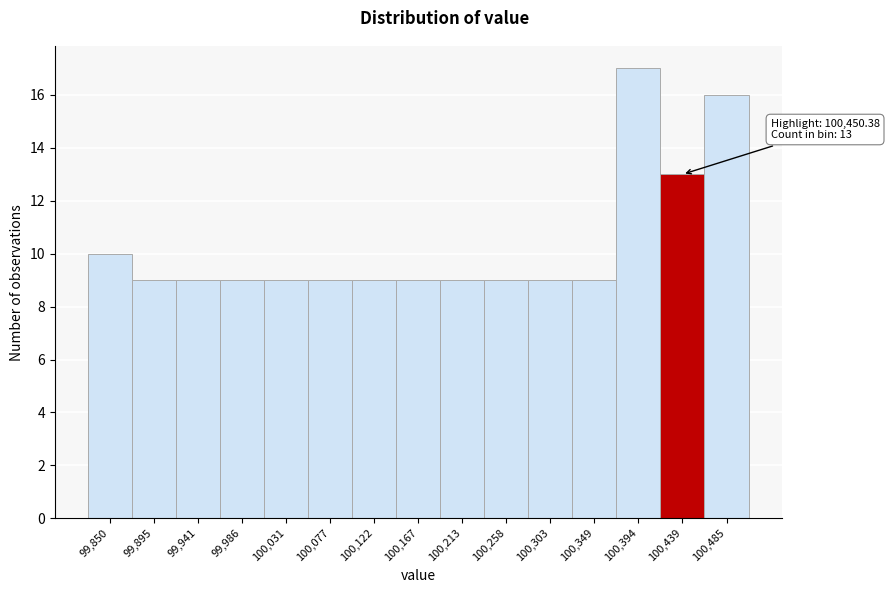

Reading right to left, what are all the values shown in this chart?

100,485=16	100,439=13	100,394=17	100,349=9	100,303=9	100,258=9	100,213=9	100,167=9	100,122=9	100,077=9	100,031=9	99,986=9	99,941=9	99,895=9	99,850=10